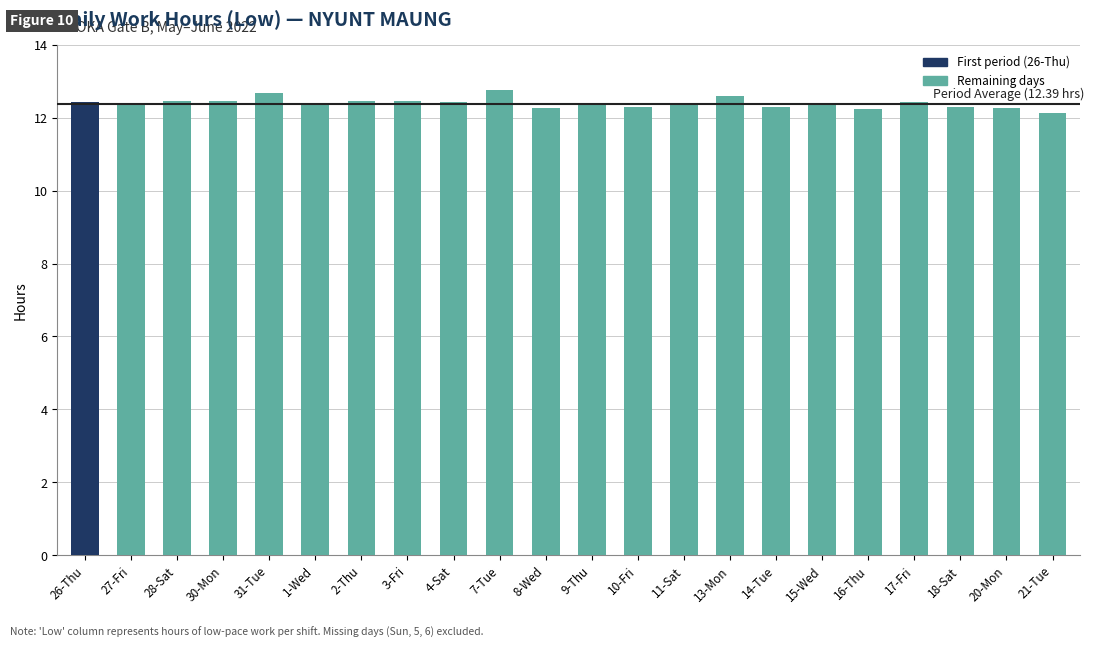

What is the label of the 15th bar from the left?

13-Mon